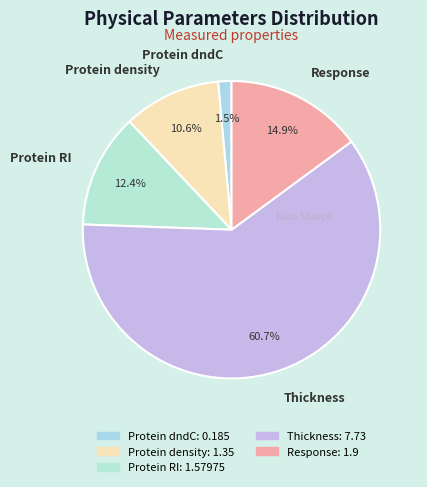

Approximately how many times larger is the value at Response compared to Protein RI?

1.2